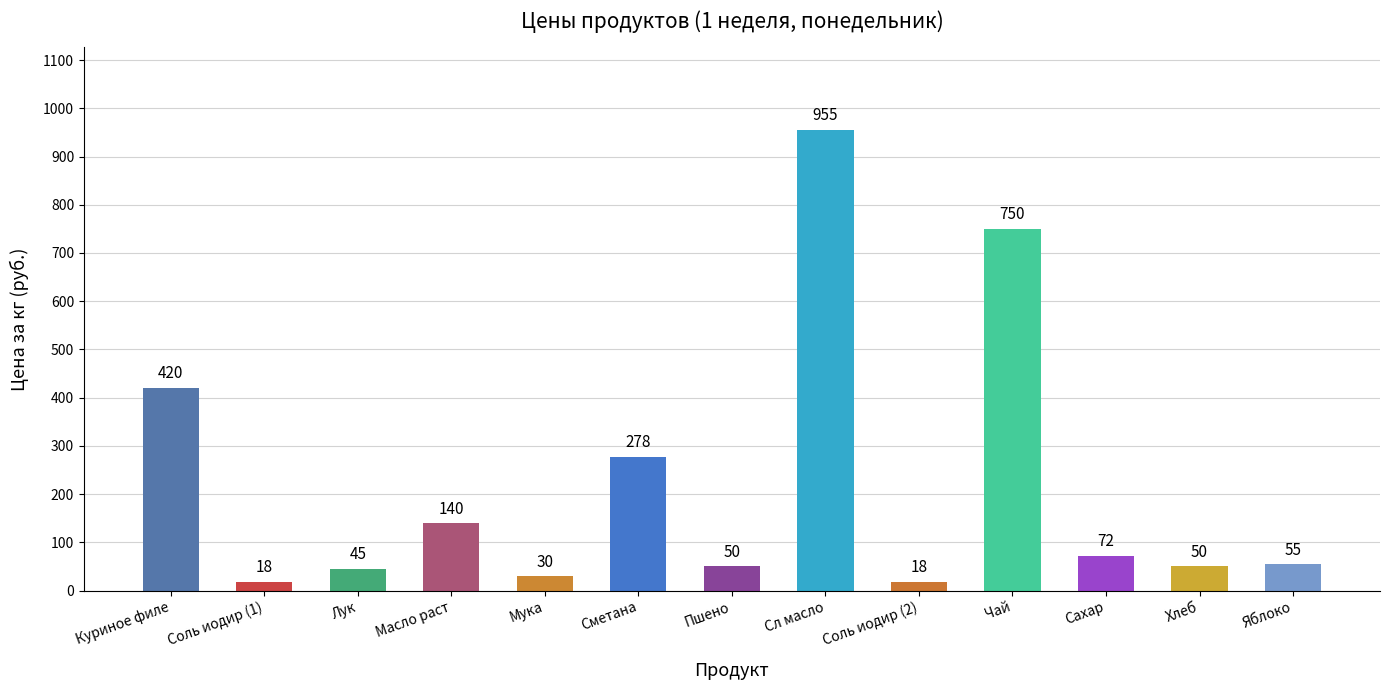

What is the value of the 13th bar from the left?

55